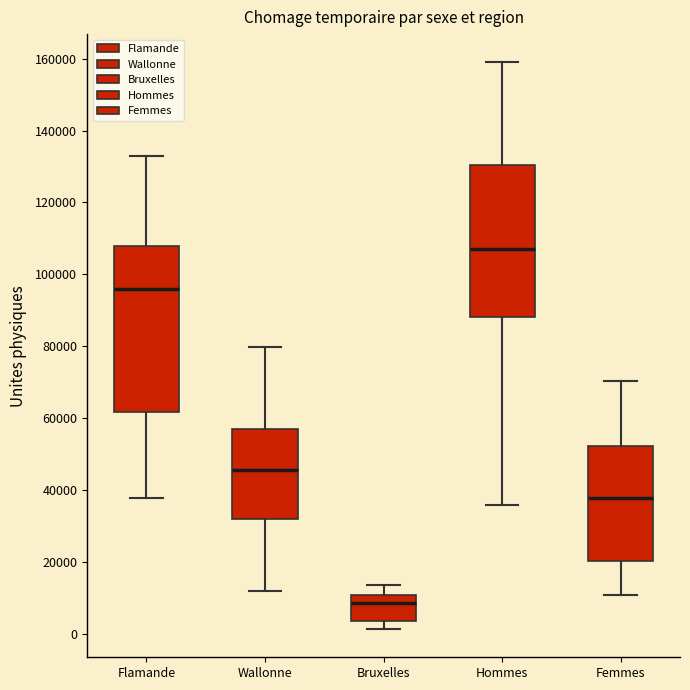

Reading left to right, read every box against the y-axis: the position of its median line, the range the box covers, and the ends of its whiskers. The values are not printed on the chart, so give them approximately, as read against the axis.

Flamande: median 96000, box 62000 to 108000, whiskers 38000 to 132000
Wallonne: median 46000, box 32000 to 56000, whiskers 12000 to 80000
Bruxelles: median 8000, box 4000 to 10000, whiskers 2000 to 14000
Hommes: median 108000, box 88000 to 130000, whiskers 36000 to 158000
Femmes: median 38000, box 20000 to 52000, whiskers 10000 to 70000